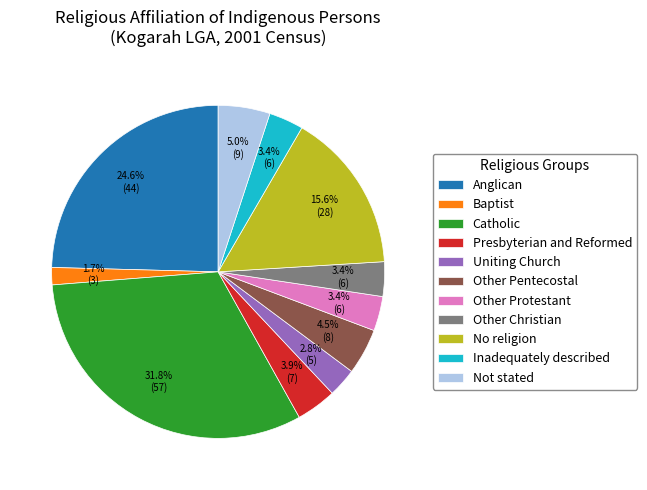

How many segments does this pie chart have?

11